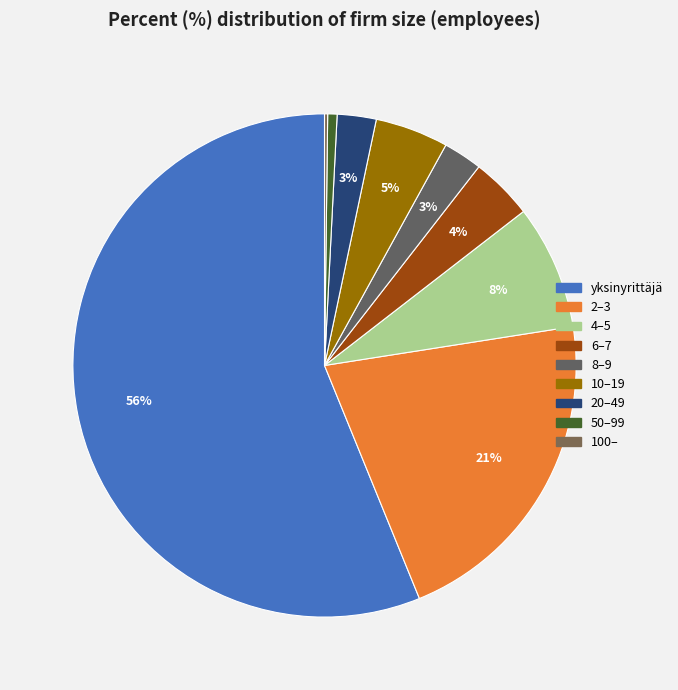

To the nearest percent, what is the difference between the largest and smallest slice percentages?

56%